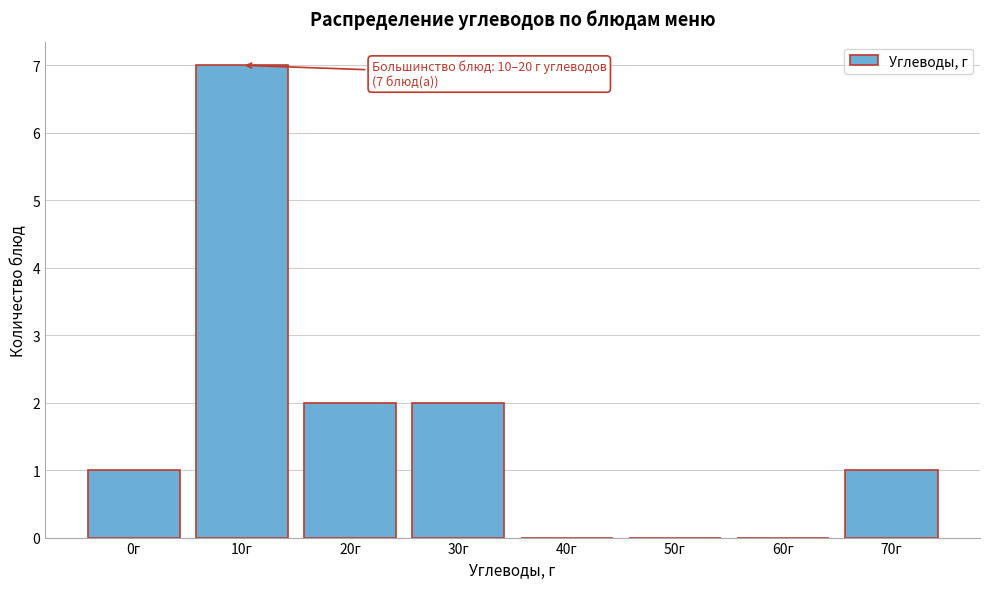

Reading left to right, transcribe all the data shown in this chart.

0г=1	10г=7	20г=2	30г=2	40г=0	50г=0	60г=0	70г=1